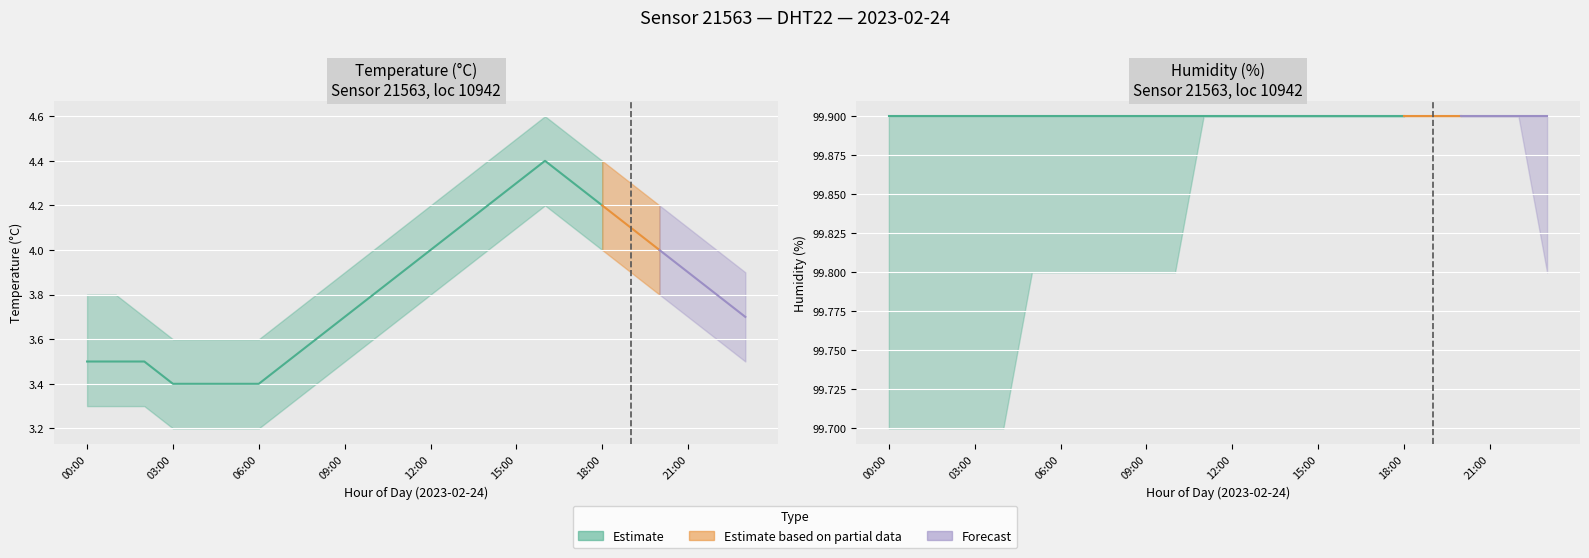

The value of humidity_low at 13:00 is 99.9. True or false?

True